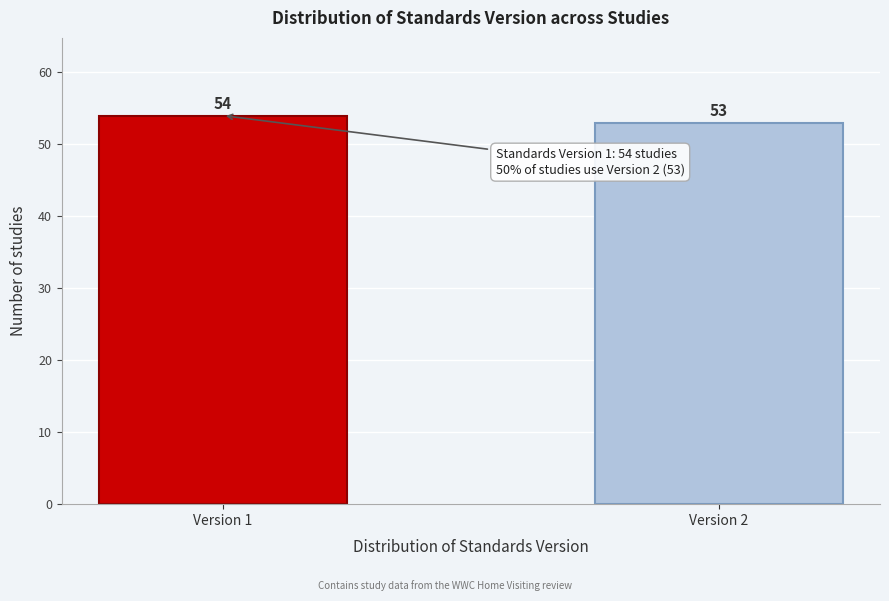

Reading right to left, list all the values displayed in this chart.

Version 2=53	Version 1=54